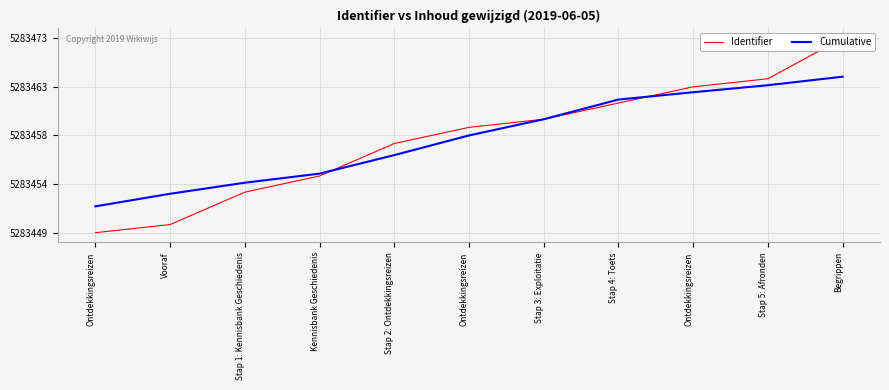

How many series are shown in this chart?

2